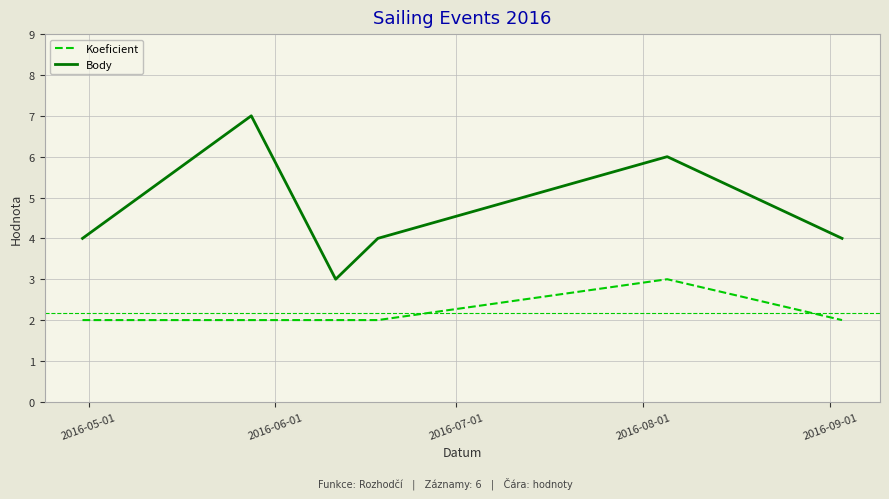

Which series has the largest total across all categories?

Body